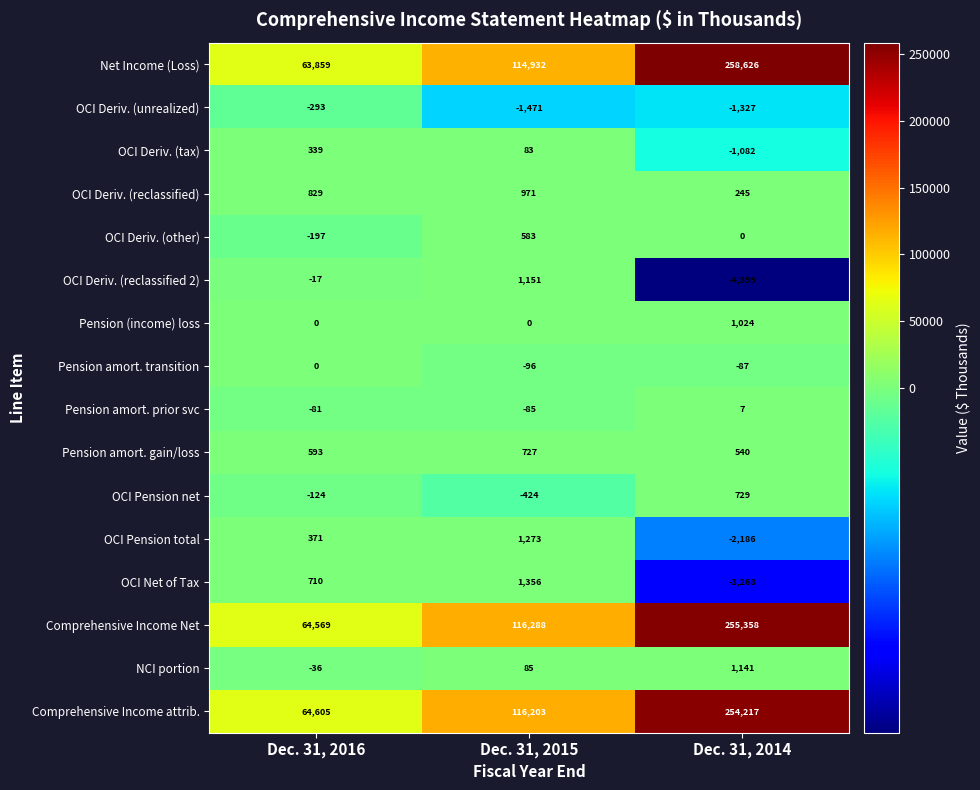

Where is Comprehensive Income Net nearest to the value 159963?

Dec. 31, 2015